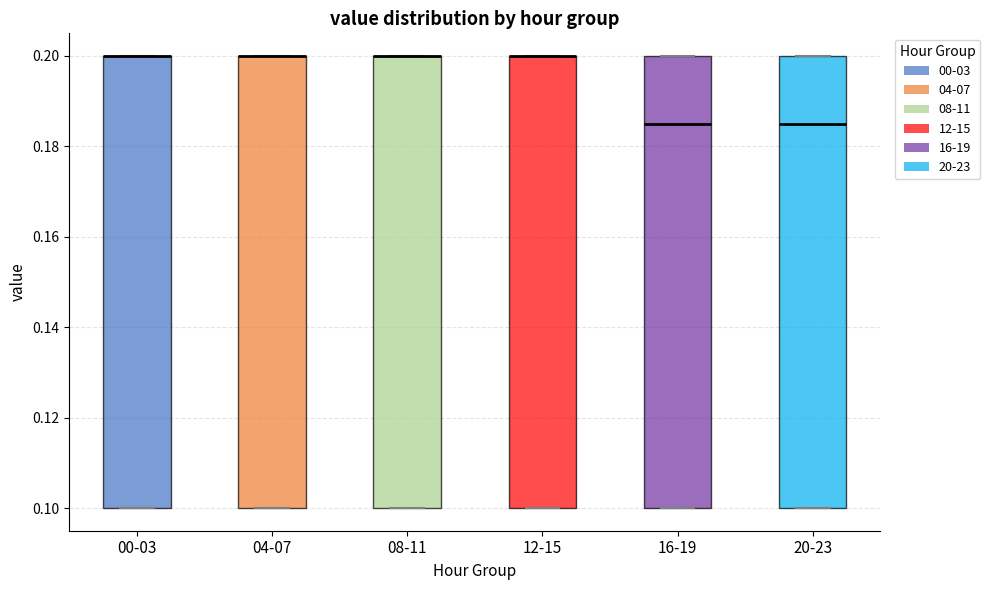

Where is the upper edge of the box for 20-23 on the y-axis? The values are not printed on the chart, so give them approximately, as read against the axis.

0.200